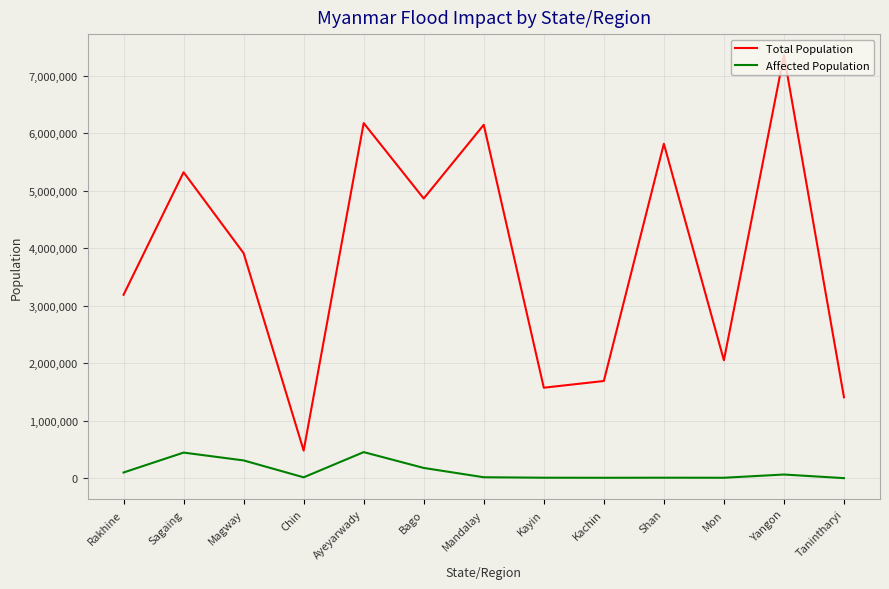

Is the value of Affected Population at Mandalay greater than the value of Total Population at Mandalay?

No